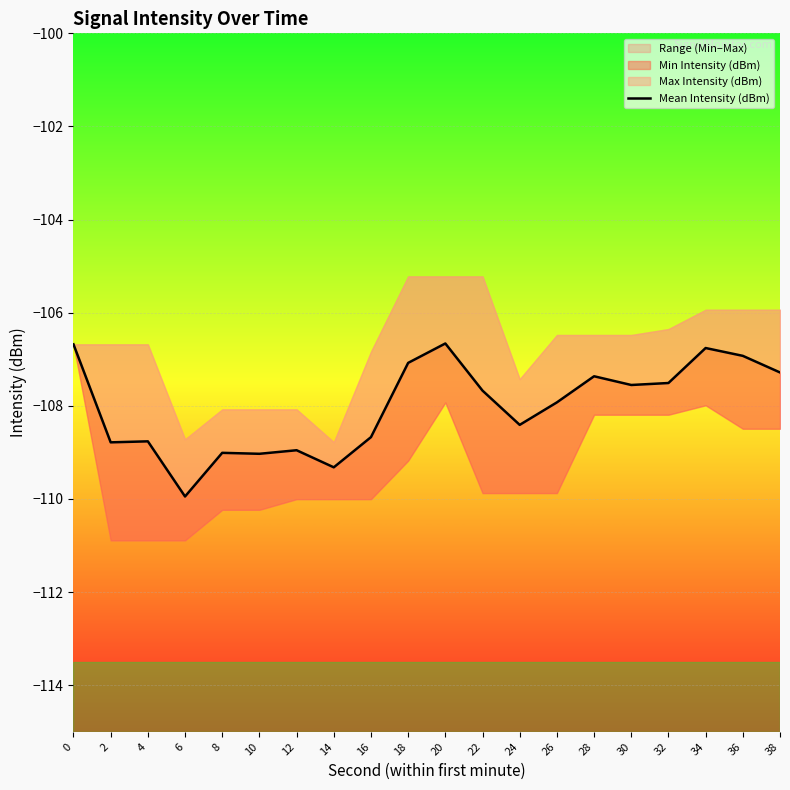

Reading left to right, list all the values displayed in this chart.

-106.7	-108.8	-108.8	-109.9	-109.0	-109.0	-109.0	-109.3	-108.7	-107.1	-106.7	-107.7	-108.4	-107.9	-107.4	-107.6	-107.5	-106.8	-106.9	-107.3